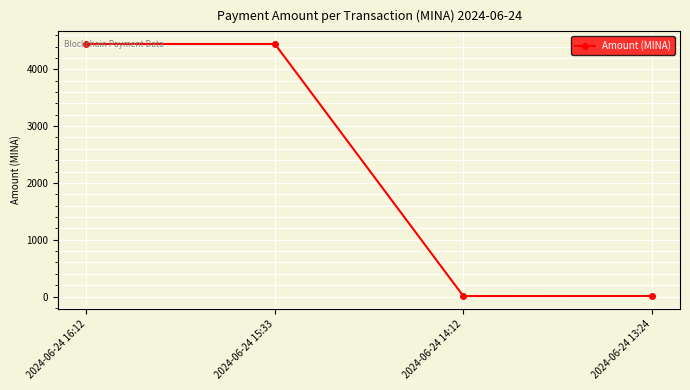

Where does the data first go above 4444?

2024-06-24 16:12